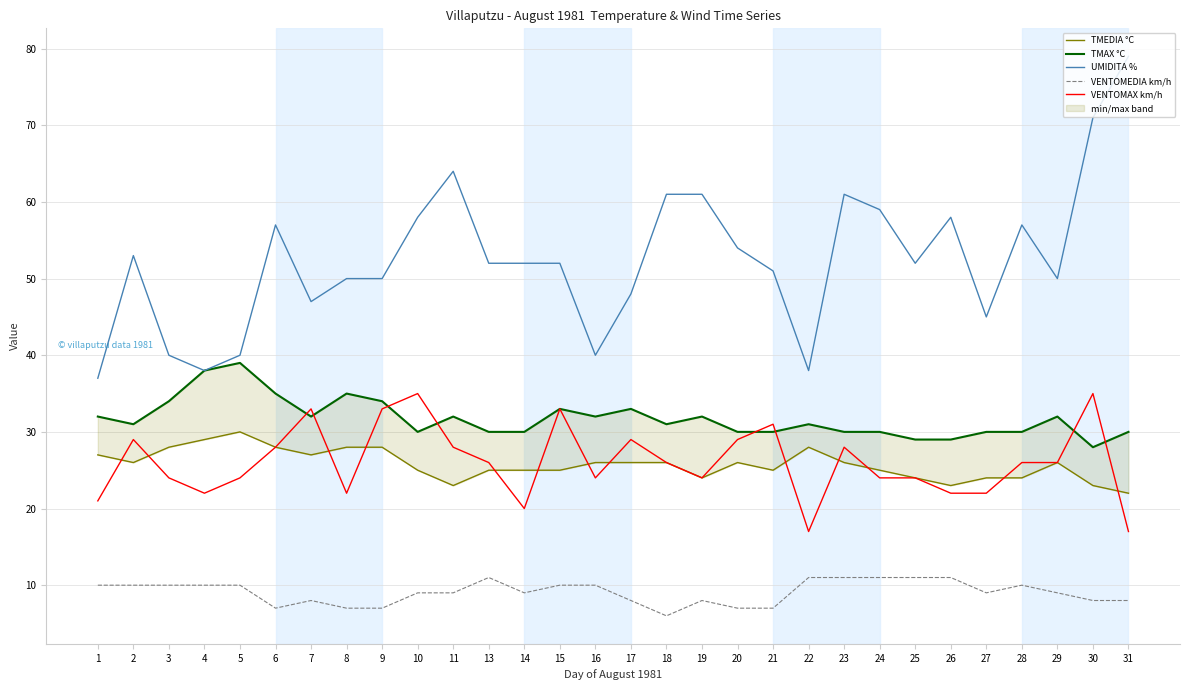

At which label does TMAX °C reach its peak?

5